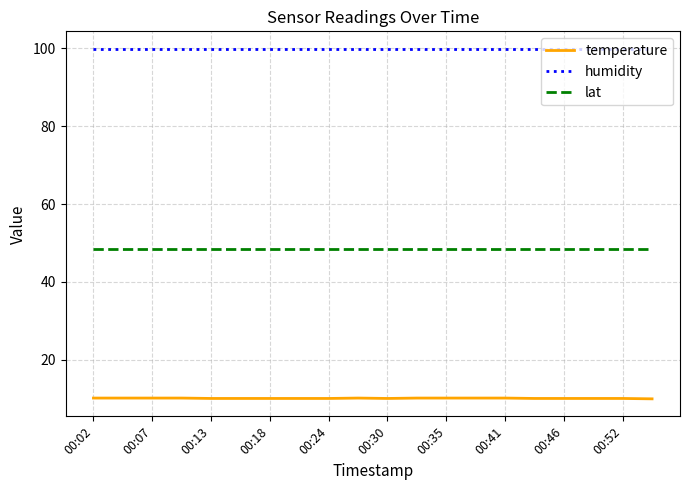

At how many categories does at least one series exceed 50?

20